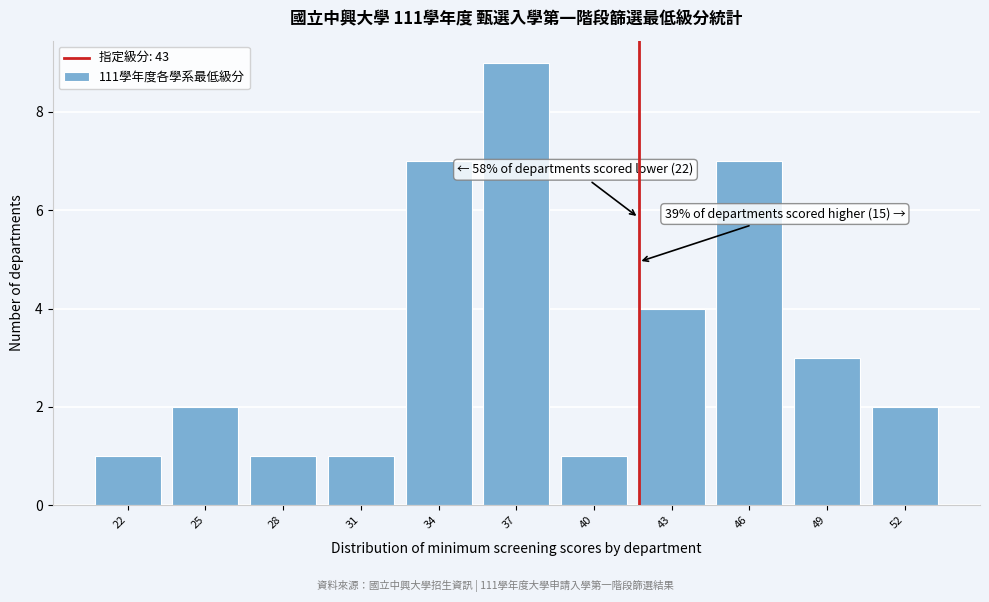

Reading left to right, what are all the values shown in this chart?

1	2	1	1	7	9	1	4	7	3	2